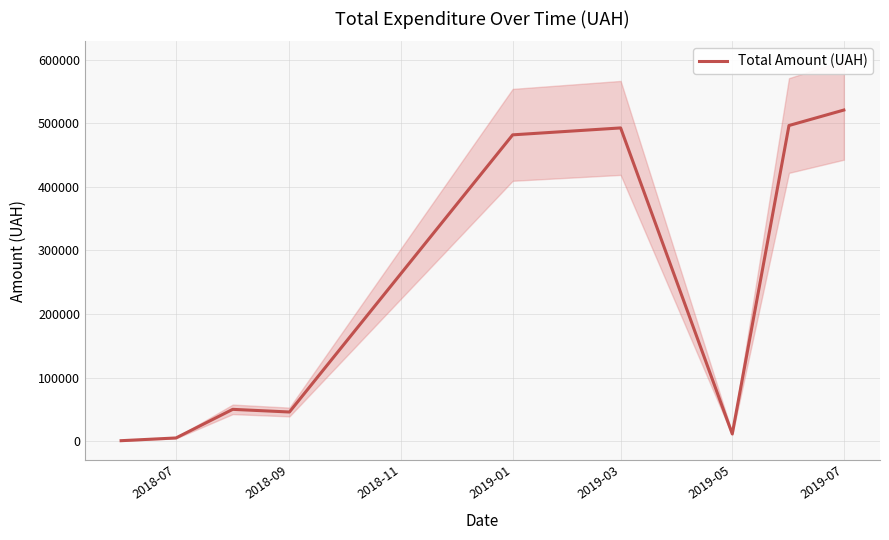

How many lines are shown in the chart?

1